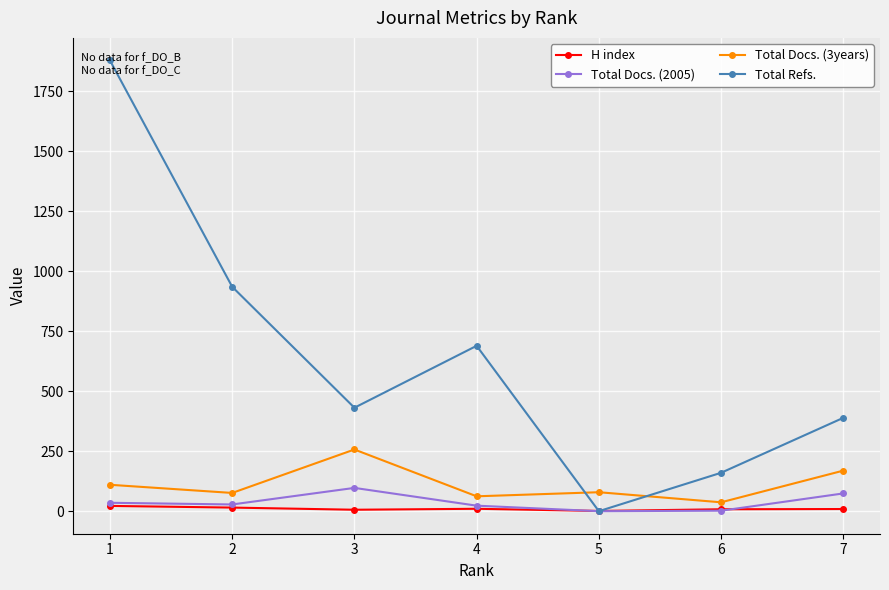

Which series has the largest total across all categories?

Total Refs.